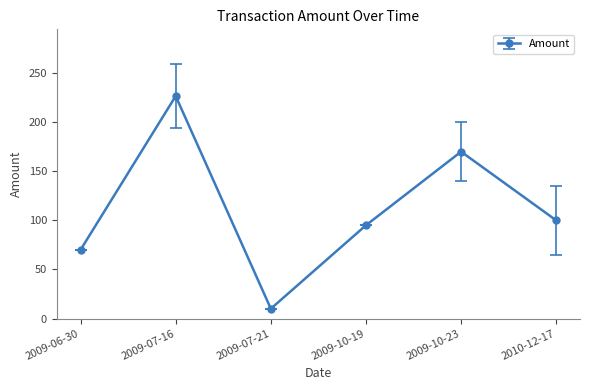

At which category does the chart reach its peak across all series?

2009-07-16